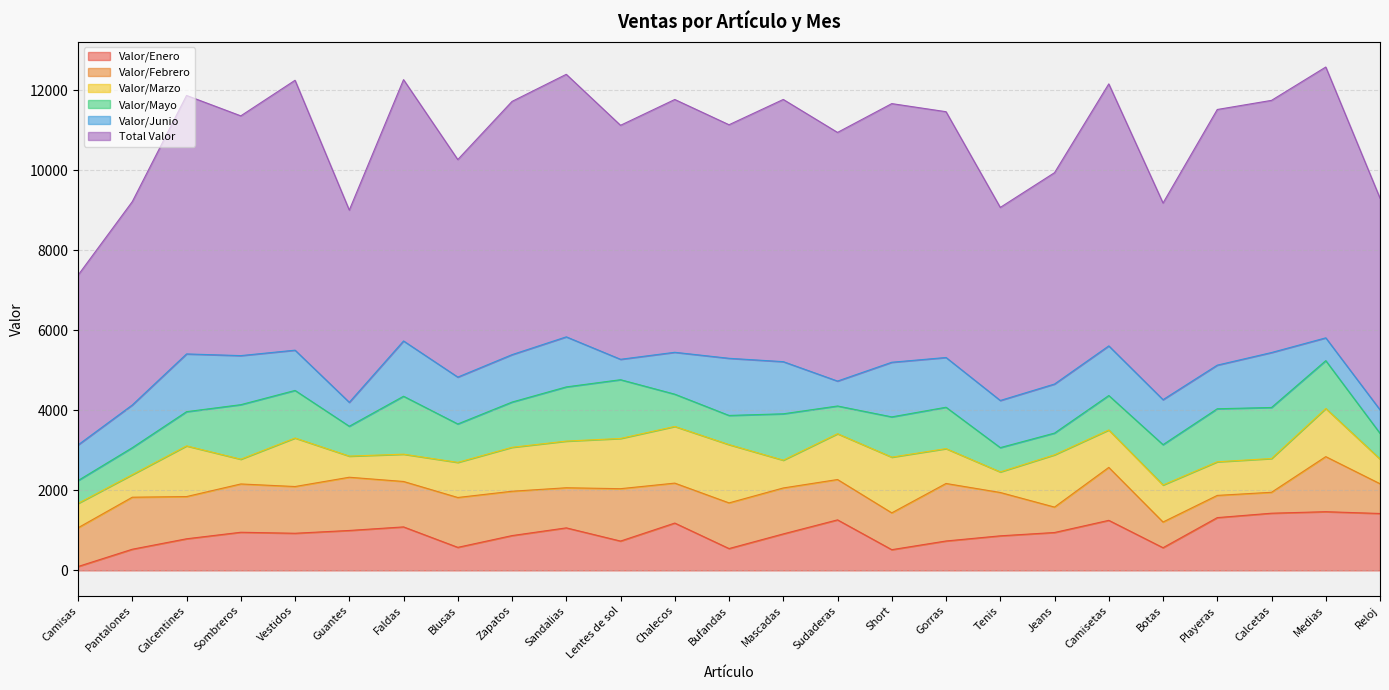

How many interior local peaks does the Valor/Febrero series have?

9